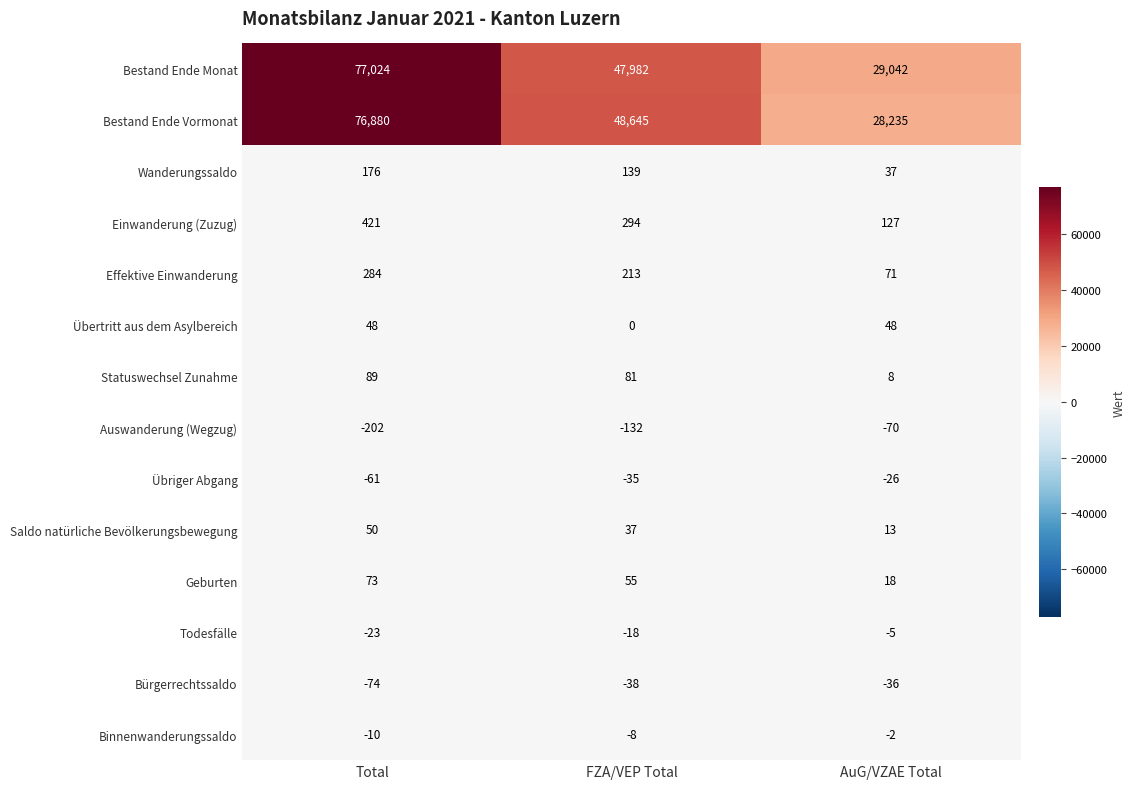

The value of Bürgerrechtssaldo at AuG/VZAE Total is -61. True or false?

False